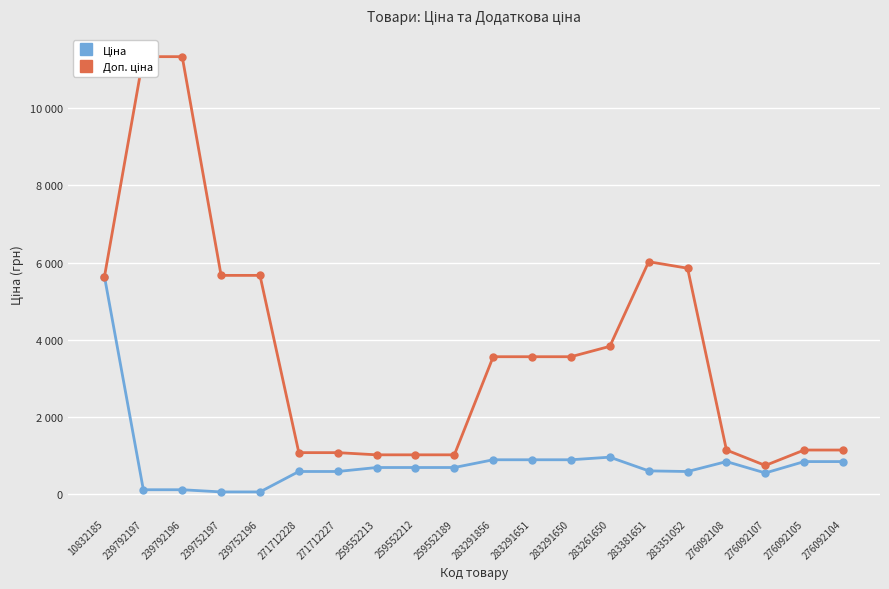

How many interior local valleys does the Ціна series have?

2